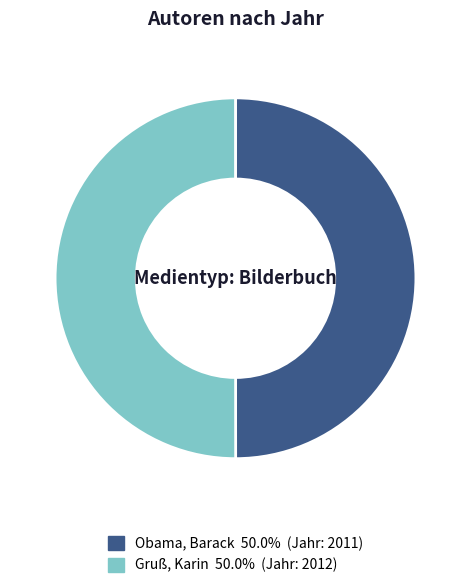

What is the ratio of the value at Obama, Barack to the value at Gruß, Karin?

1.0